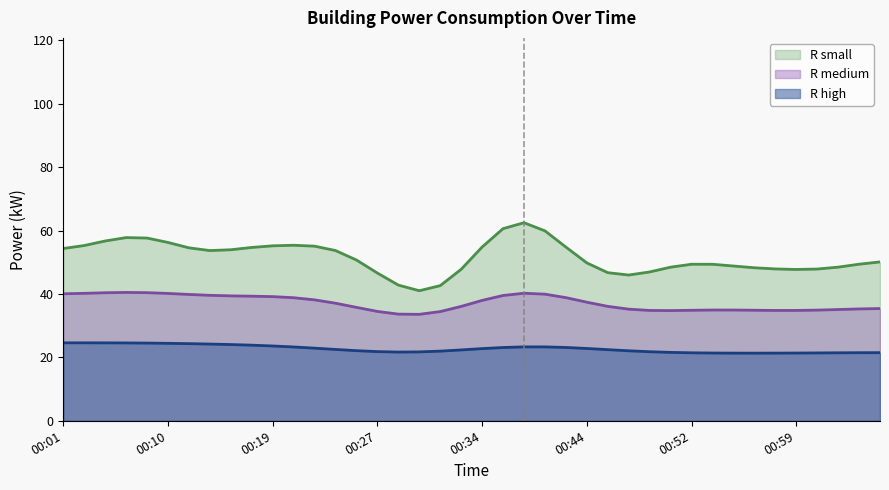

Approximately how many times larger is the value at 00:30 compared to 00:42?

0.9